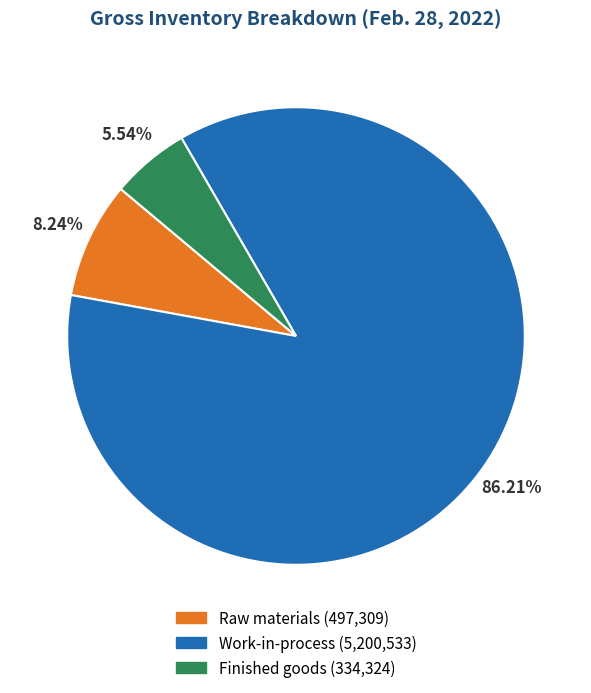

To the nearest percent, what is the average slice percentage?

33%